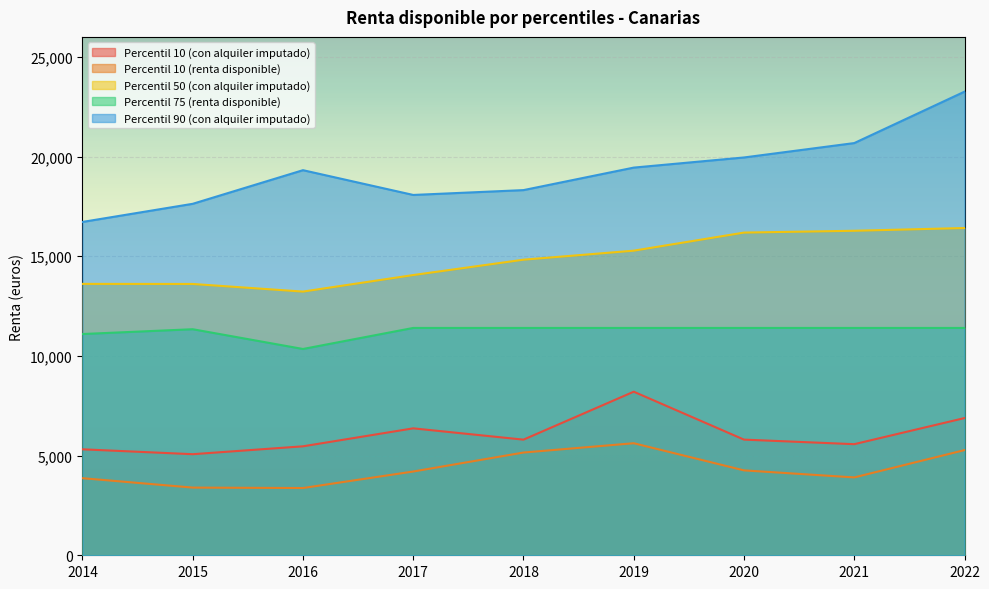

At which label does Percentil 10 (con alquiler imputado) first exceed 5799?

2017